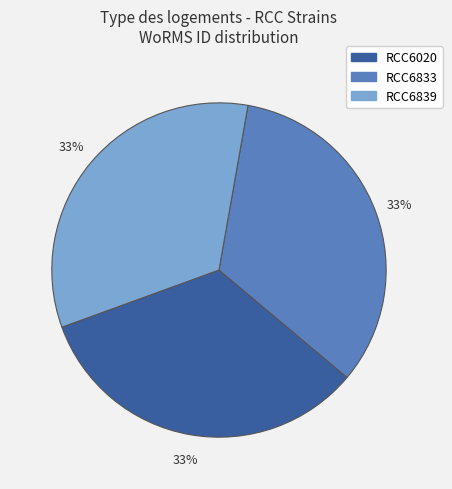

To the nearest percent, what percentage of the pie is RCC6020?

33%